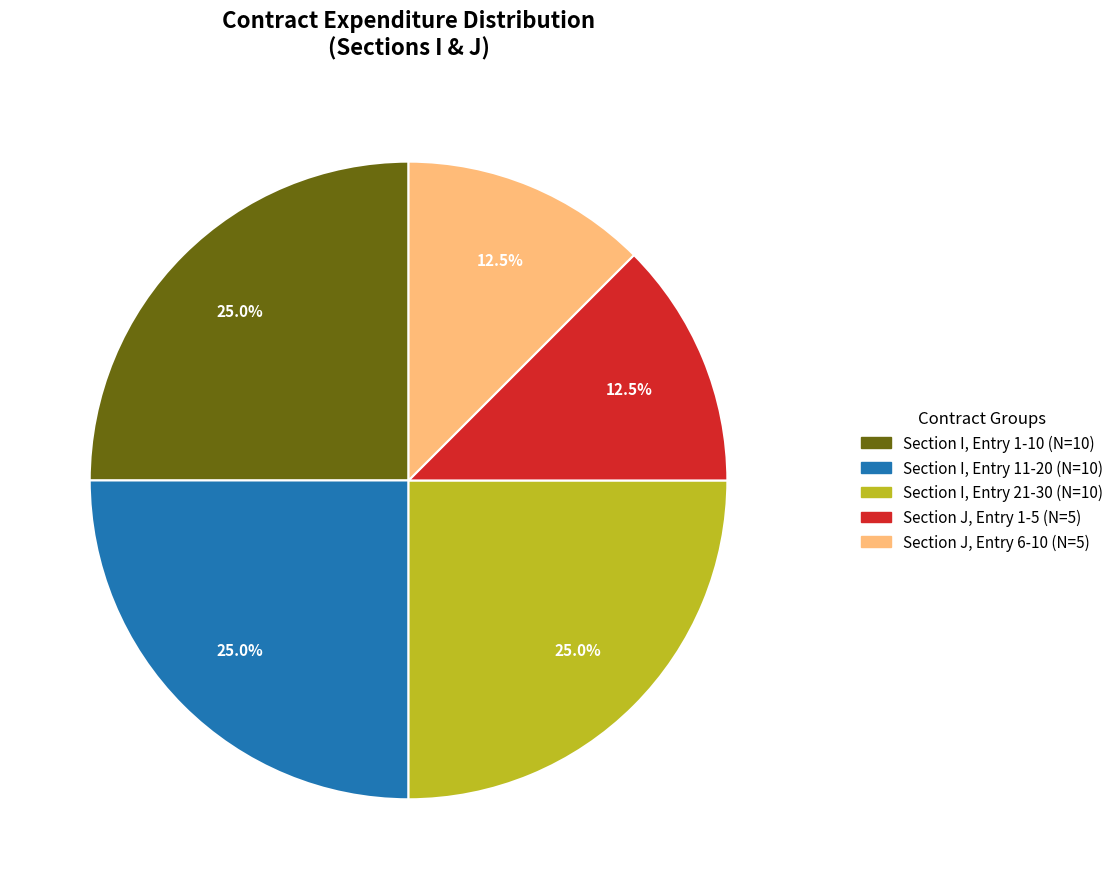

What is the total percentage of Section I, Entry 1-10 (N=10) and Section J, Entry 1-5 (N=5)?

37.5%